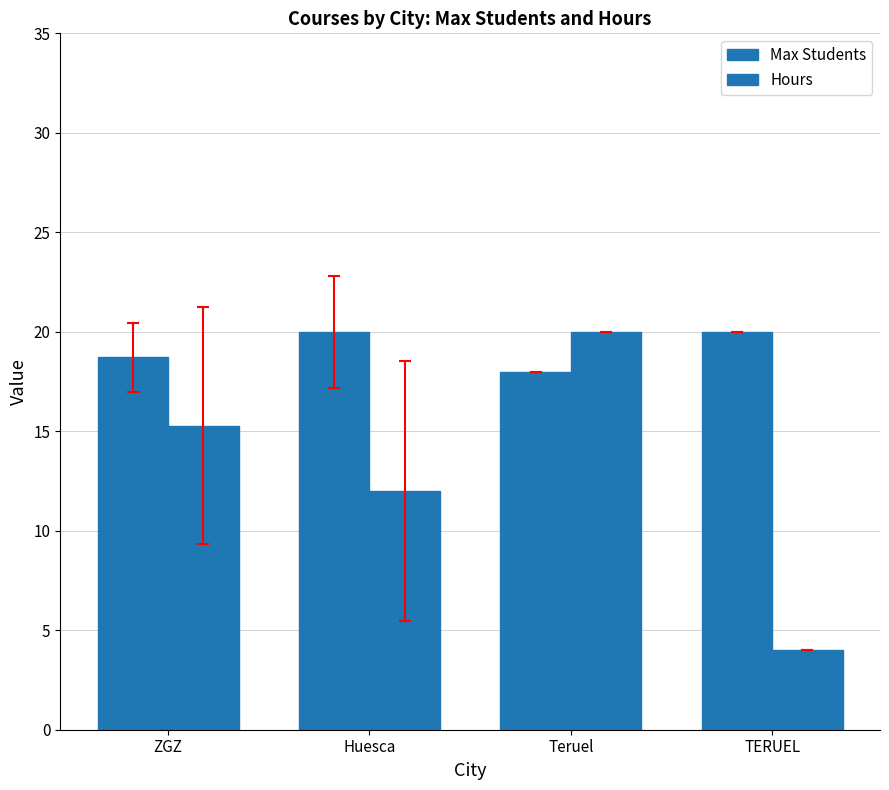

Count the number of categories in the chart.

4